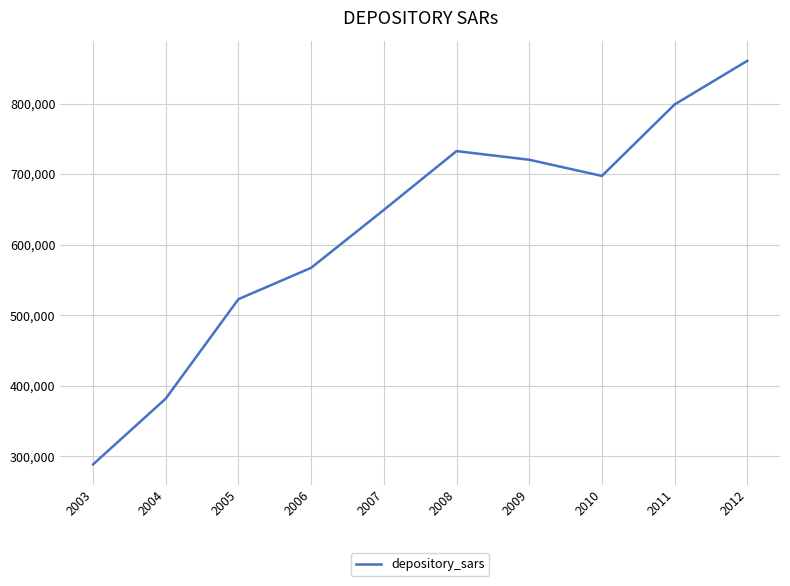

Reading right to left, extract all data points from this chart.

2012=860585	2011=798688	2010=697367	2009=720309	2008=732563	2007=649176	2006=567080	2005=522655	2004=381671	2003=288343